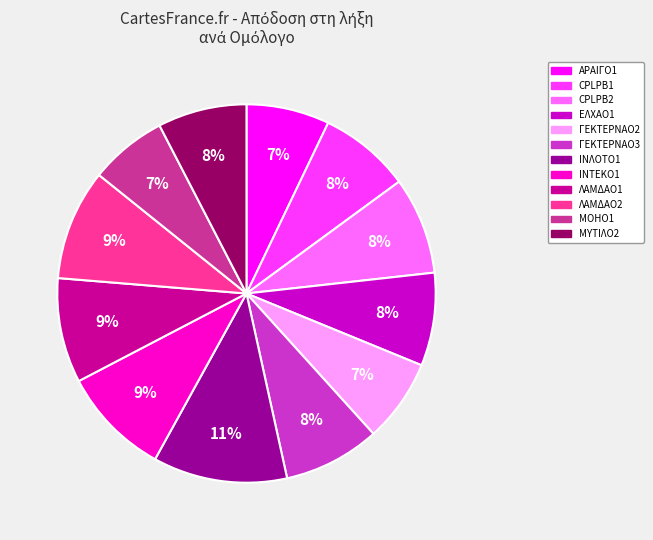

Approximately how many times larger is the value at ΙΝΛΟΤΟ1 compared to ΛΑΜΔΑΟ2?

1.2